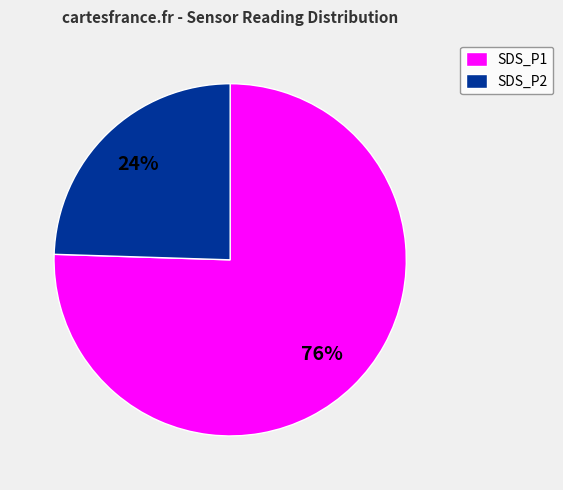

Is it true that SDS_P2 is 11% of the pie?

False